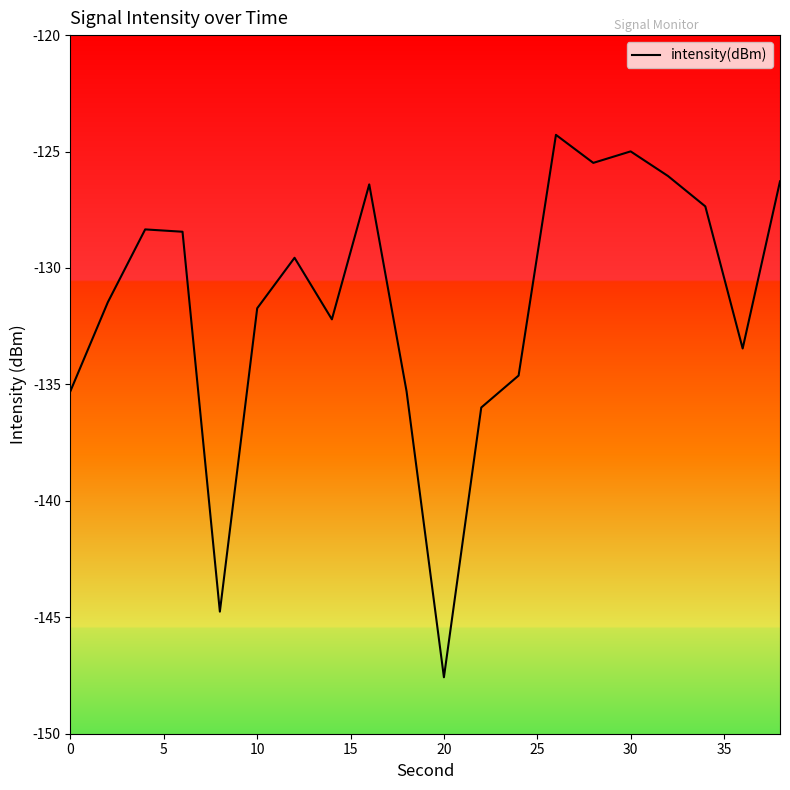

What is the difference between the maximum and minimum values?

23.3